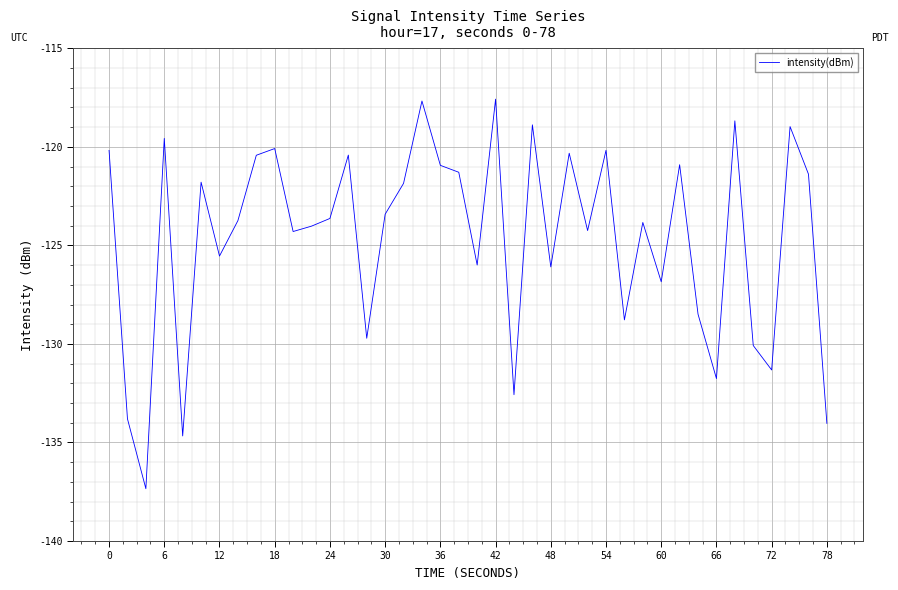

How many distinct data groups are displayed?

1